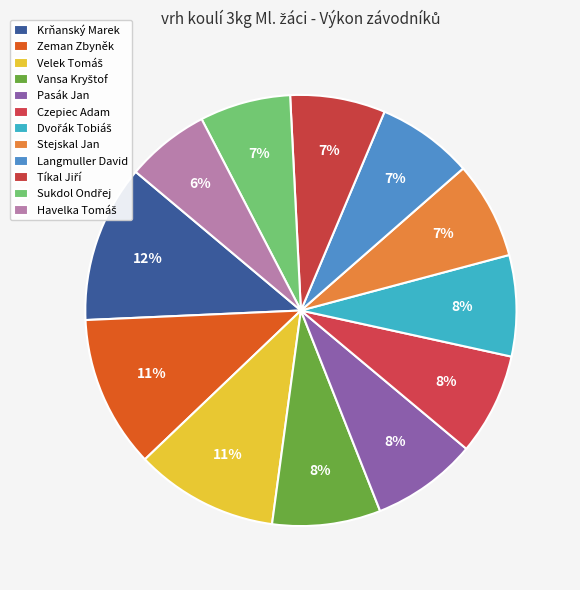

The Pasák Jan slice represents 8% of the pie. True or false?

True